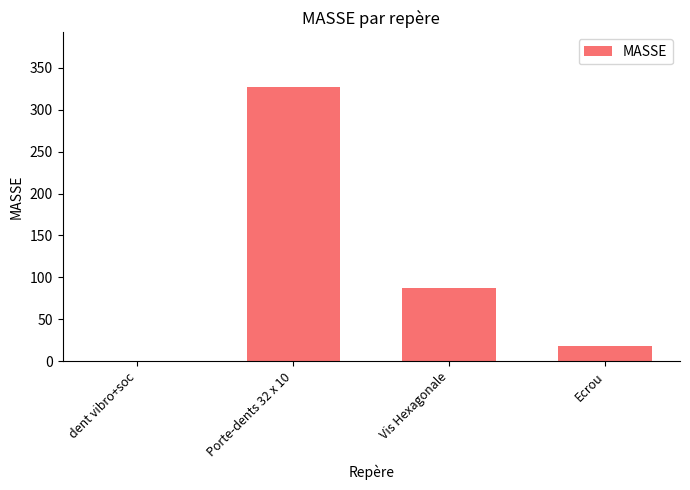

Read the value at Ecrou.

18.5